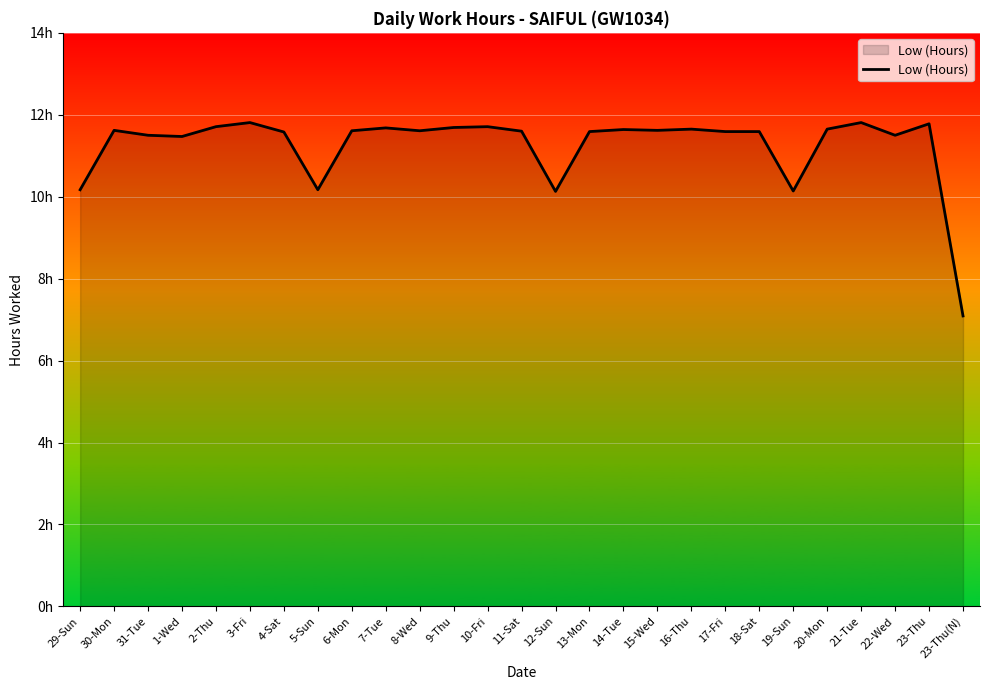

What is the label of the 9th point from the right?

16-Thu